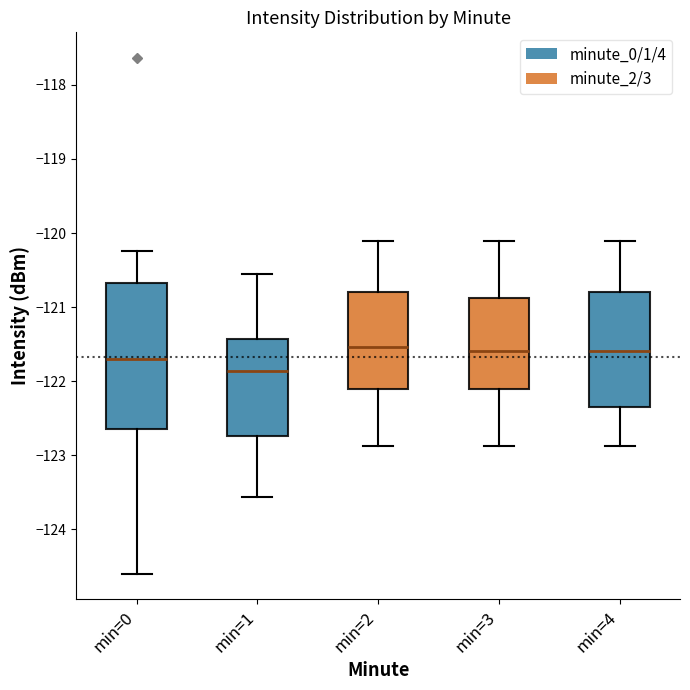

Reading left to right, read every box against the y-axis: the position of its median line, the range the box covers, and the ends of its whiskers. The values are not printed on the chart, so give them approximately, as read against the axis.

min=0: median -121.7, box -122.7 to -120.7, whiskers -124.6 to -120.2
min=1: median -121.9, box -122.7 to -121.4, whiskers -123.6 to -120.6
min=2: median -121.5, box -122.1 to -120.8, whiskers -122.9 to -120.1
min=3: median -121.6, box -122.1 to -120.9, whiskers -122.9 to -120.1
min=4: median -121.6, box -122.4 to -120.8, whiskers -122.9 to -120.1